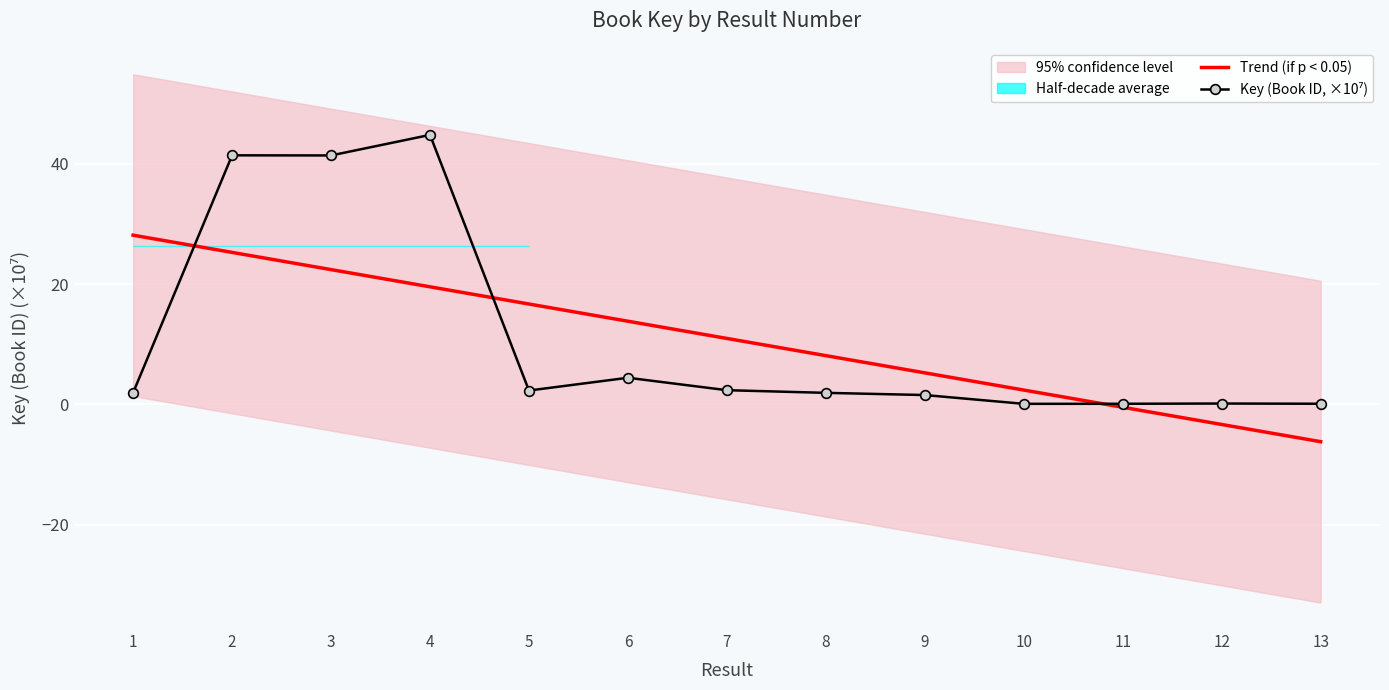

Which series has the largest range (max minus min)?

Key (Book ID, ×10⁷)